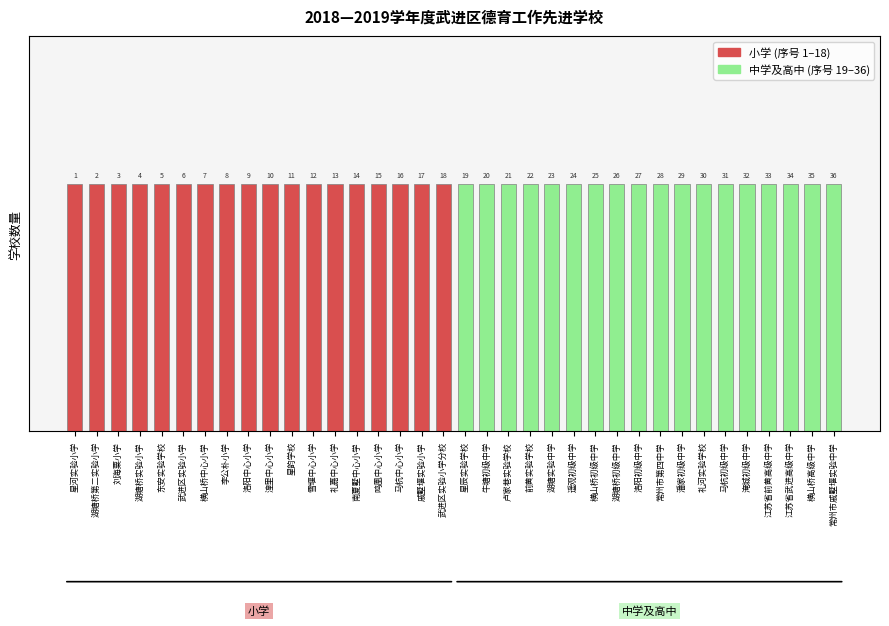

Between 1 and 7, which series saw the biggest shift?

小学